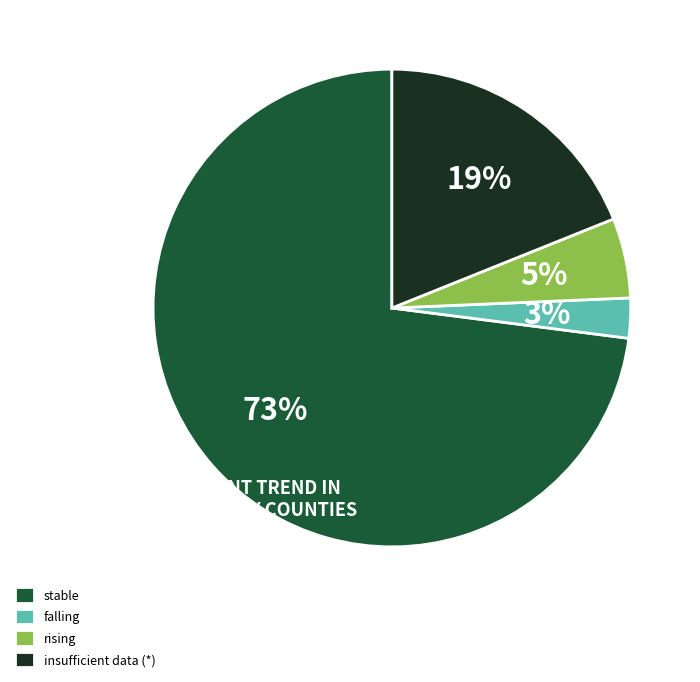

What percentage is the rising slice, to the nearest percent?

5%